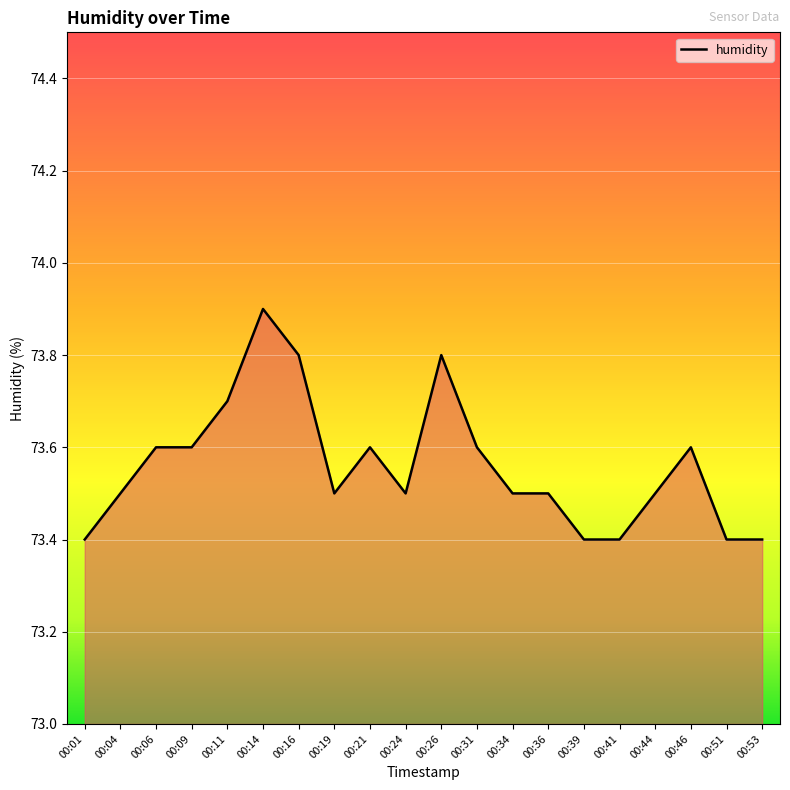

The value at 00:11 is 73.7. True or false?

True